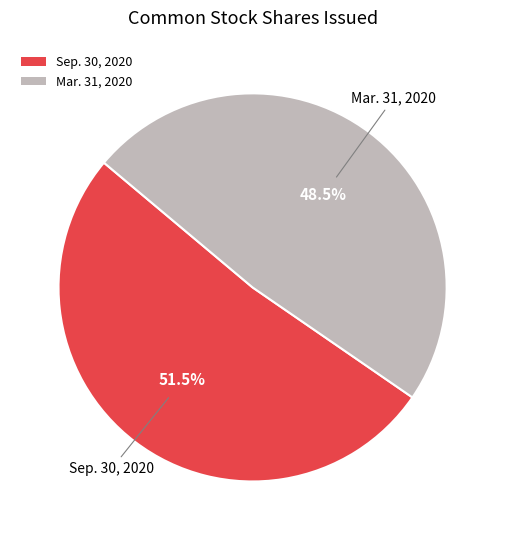

How many slices are in this pie chart?

2